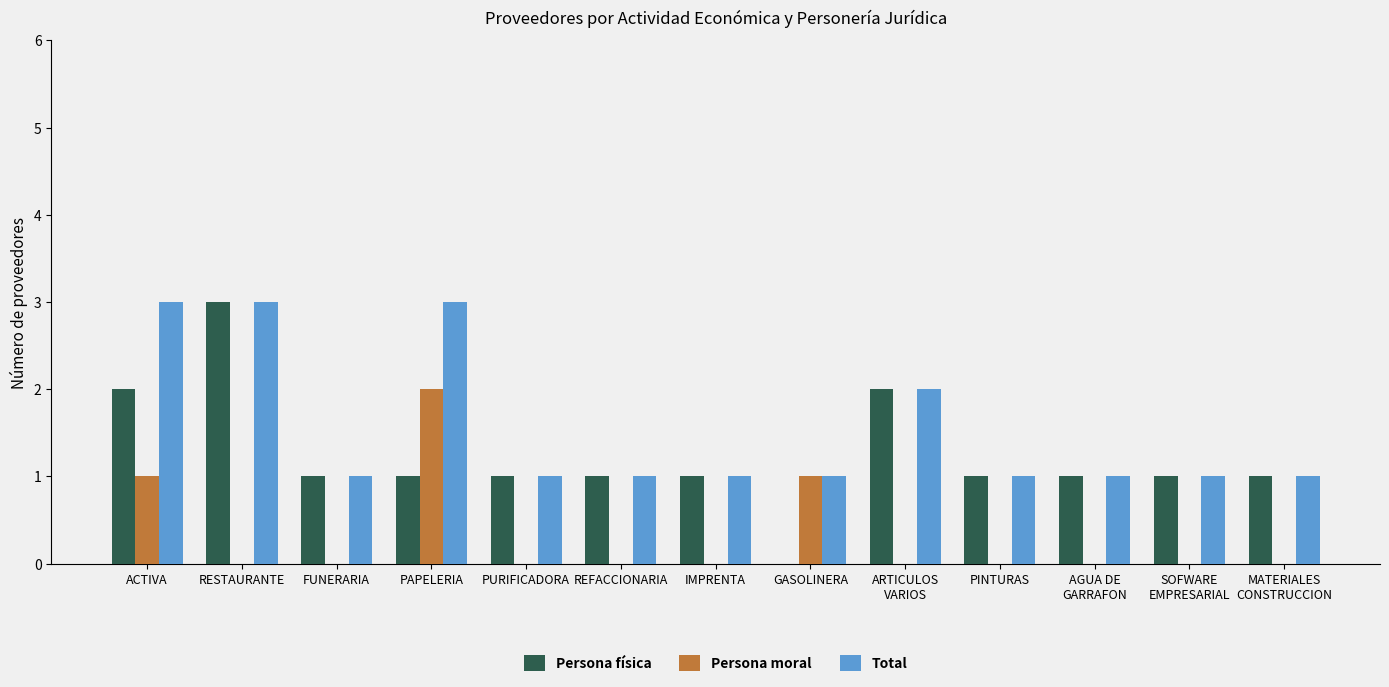

What is the sum of the Persona física values at FUNERARIA and PINTURAS?

2